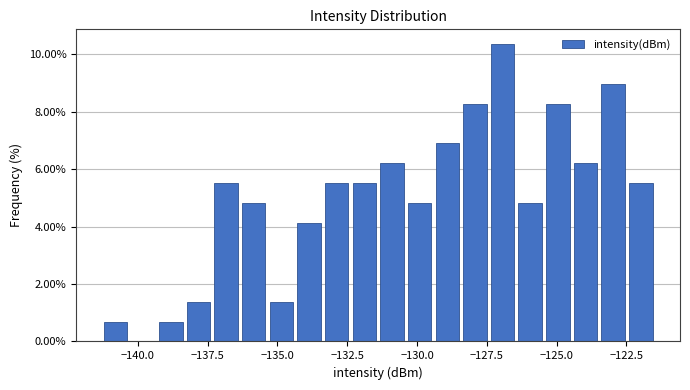

Around what value on the x-axis is the tallest bar? Give the approximate position of its centre, as read against the axis.

-127.0